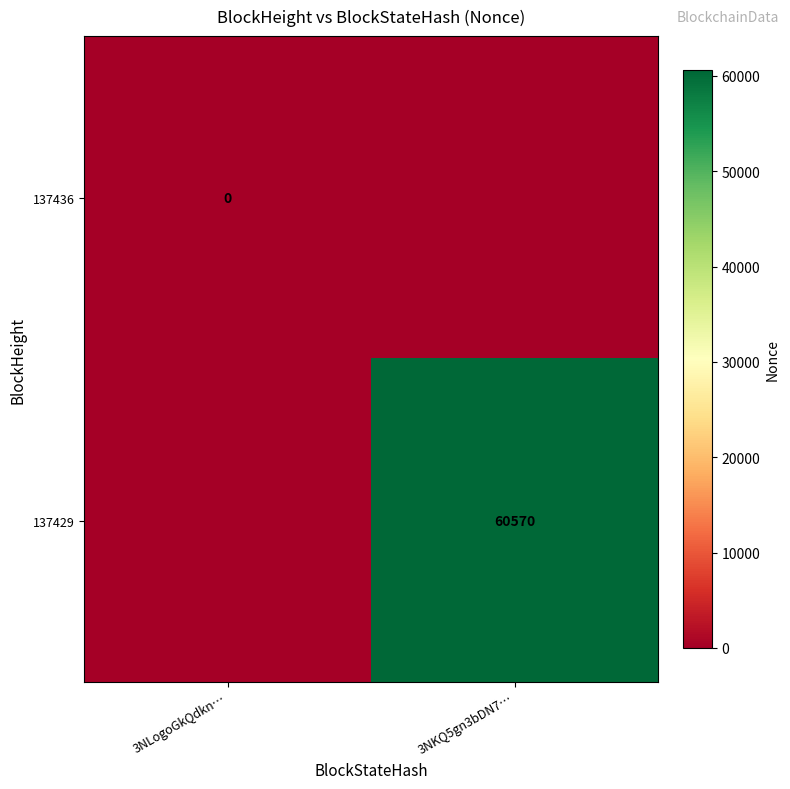

Is it true that 137429 equals 82245 at 3NKQ5gn3bDN7…?

False